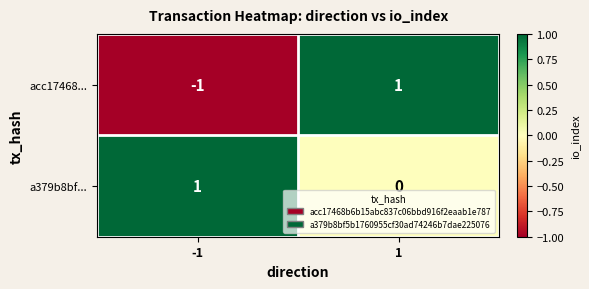

Is it true that acc17468... equals 1 at 1?

True